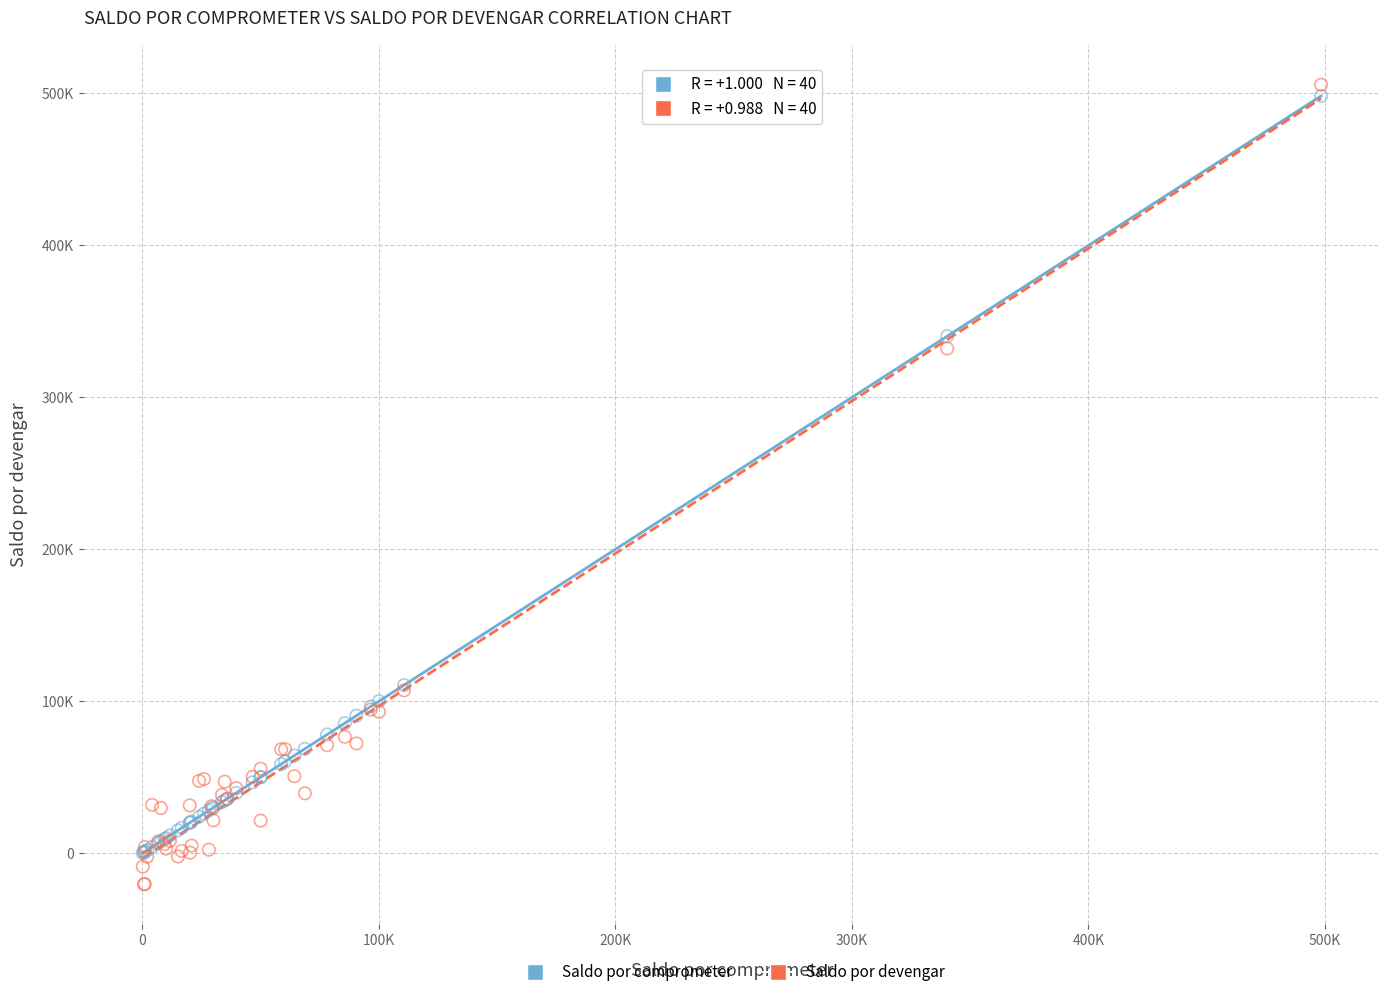

What are all the series names shown in the legend?

Saldo por comprometer, Saldo por devengar